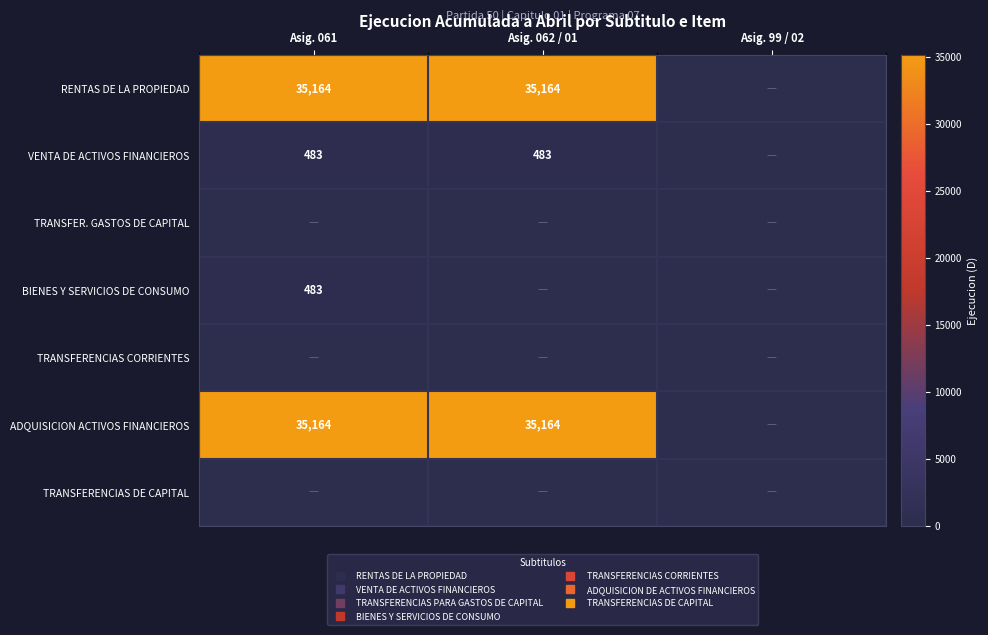

At which category does the chart reach its peak across all series?

Asig. 061